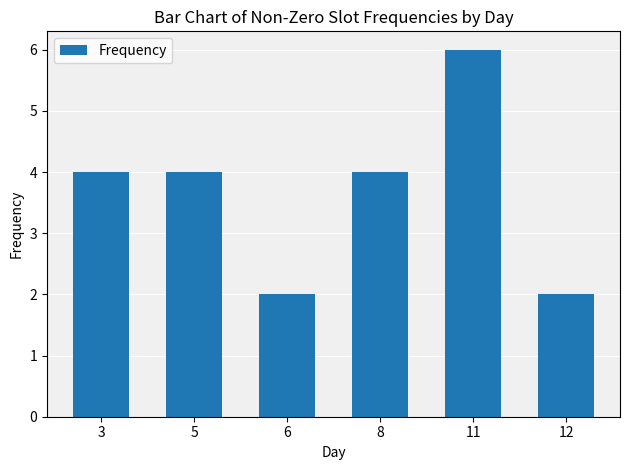

What is the change in value from 8 to 11?

+2